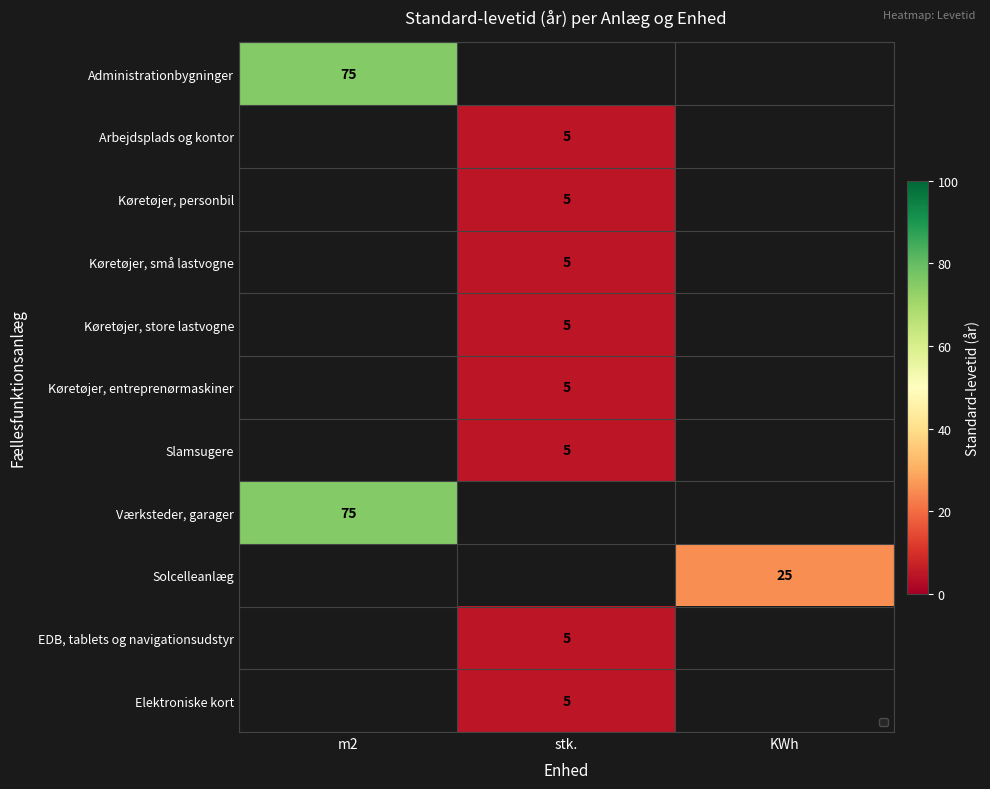

True or false: Administrationbygninger has a value of 111 at m2.

False